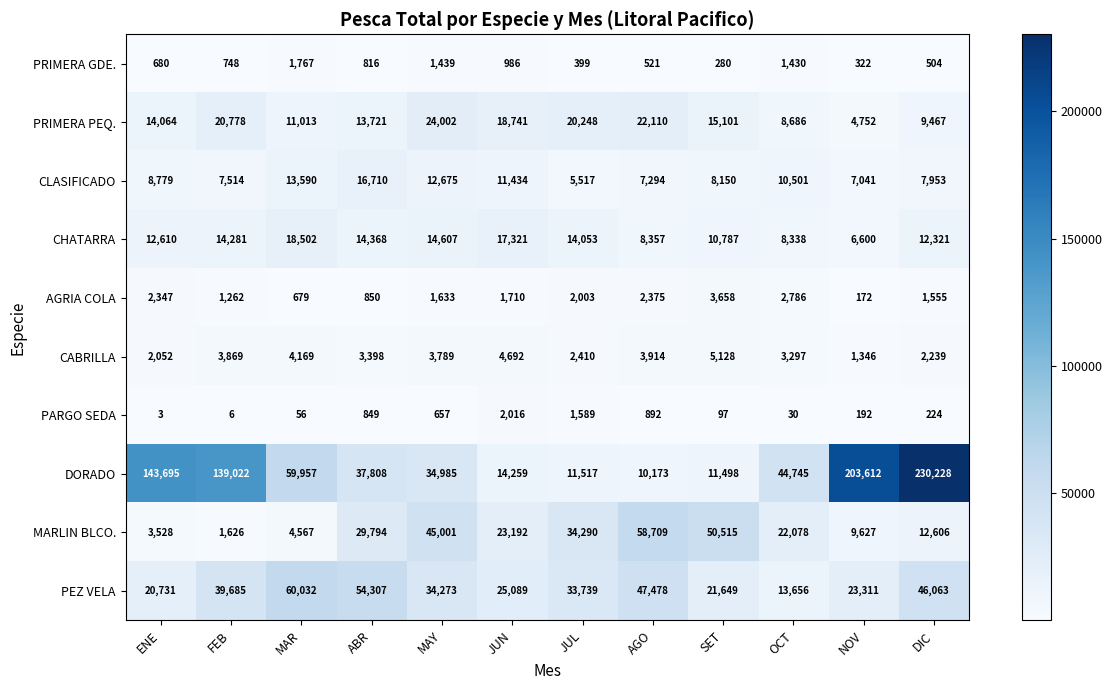

Which category has the highest value across all series?

DIC